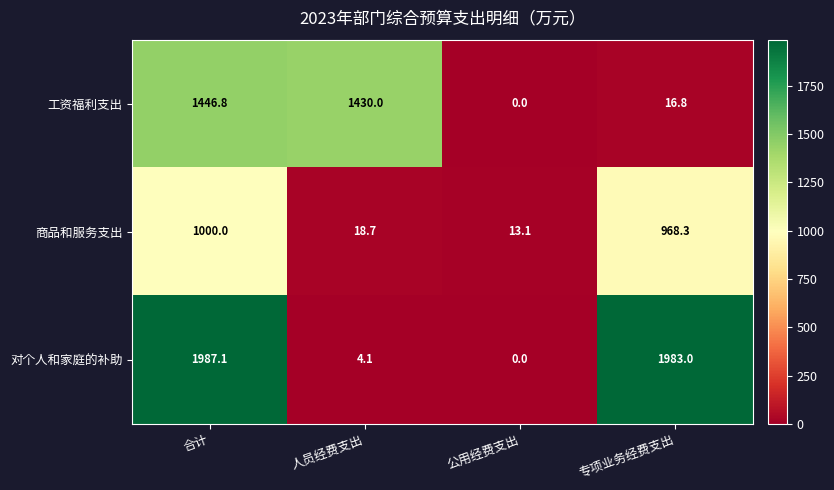

Which series has the largest range (max minus min)?

对个人和家庭的补助